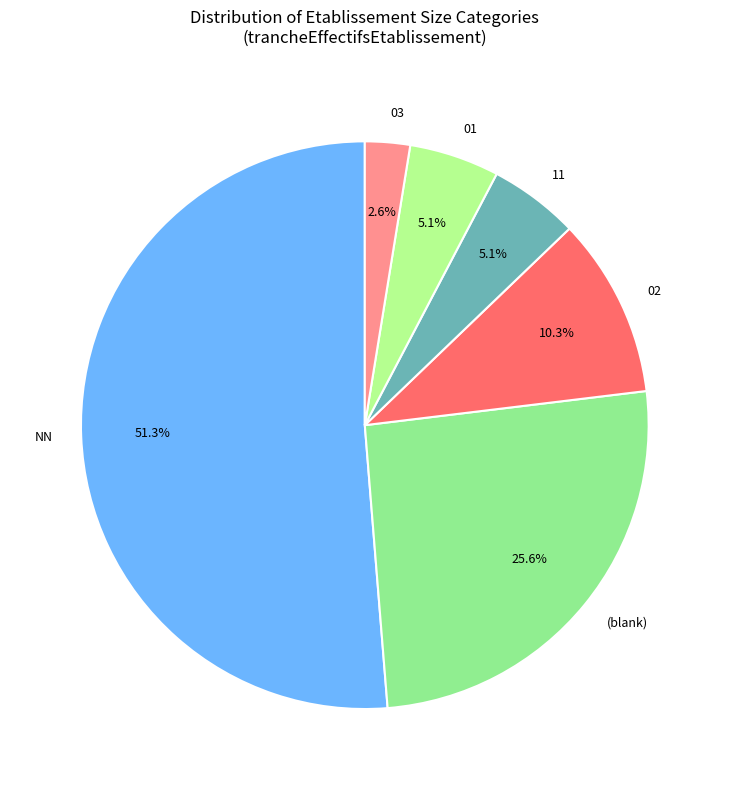

To the nearest percent, what is the average slice percentage?

17%